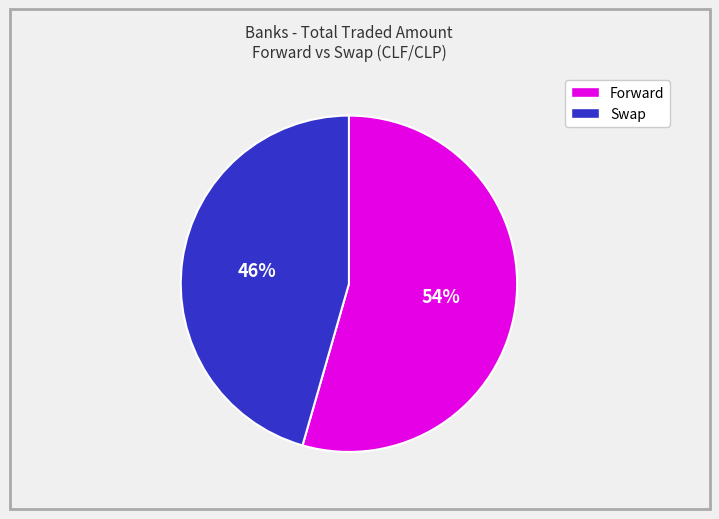

Is the sum of Swap and Forward greater than half?

Yes